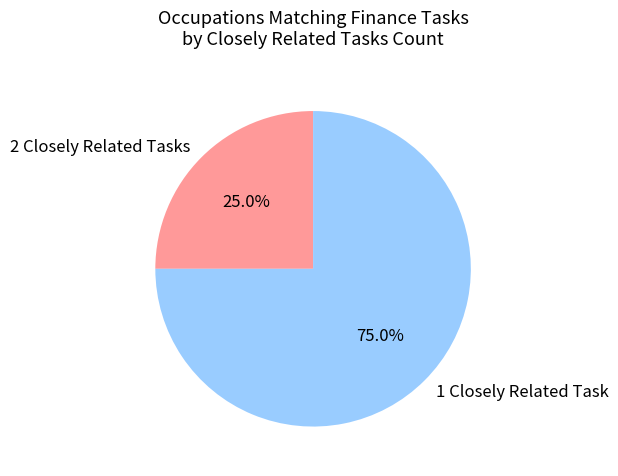

Which slice is the largest?

1 Closely Related Task